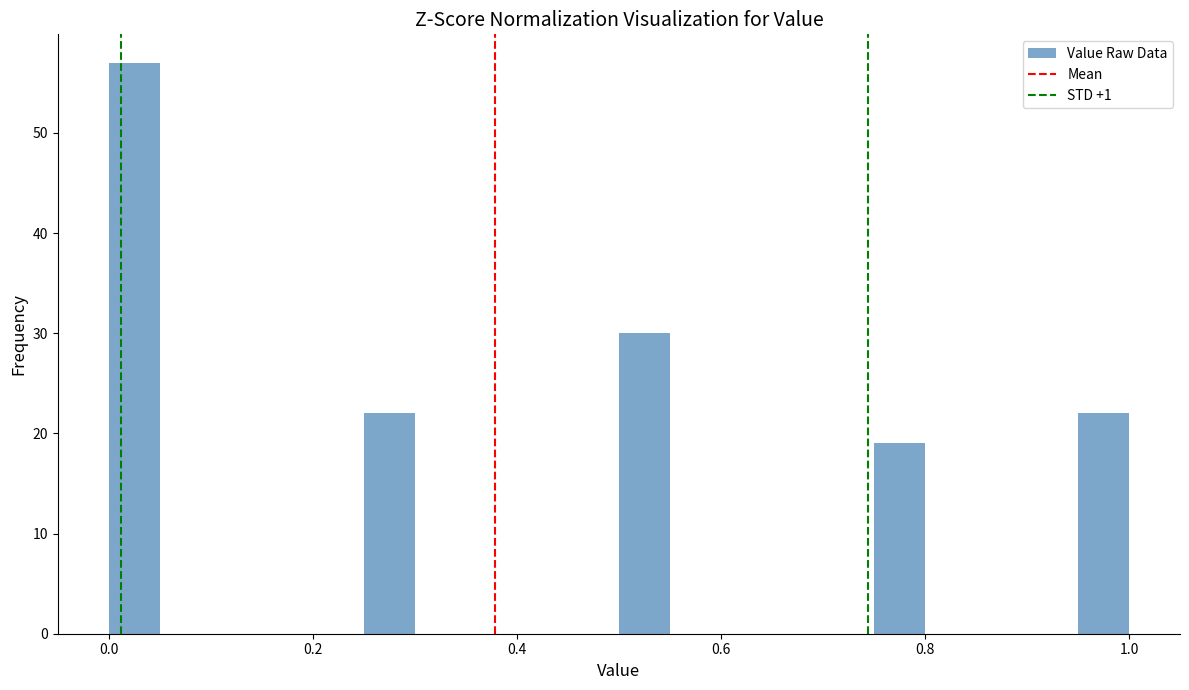

Read against the x-axis, roughly where is the centre of the tallest bar?

0.02